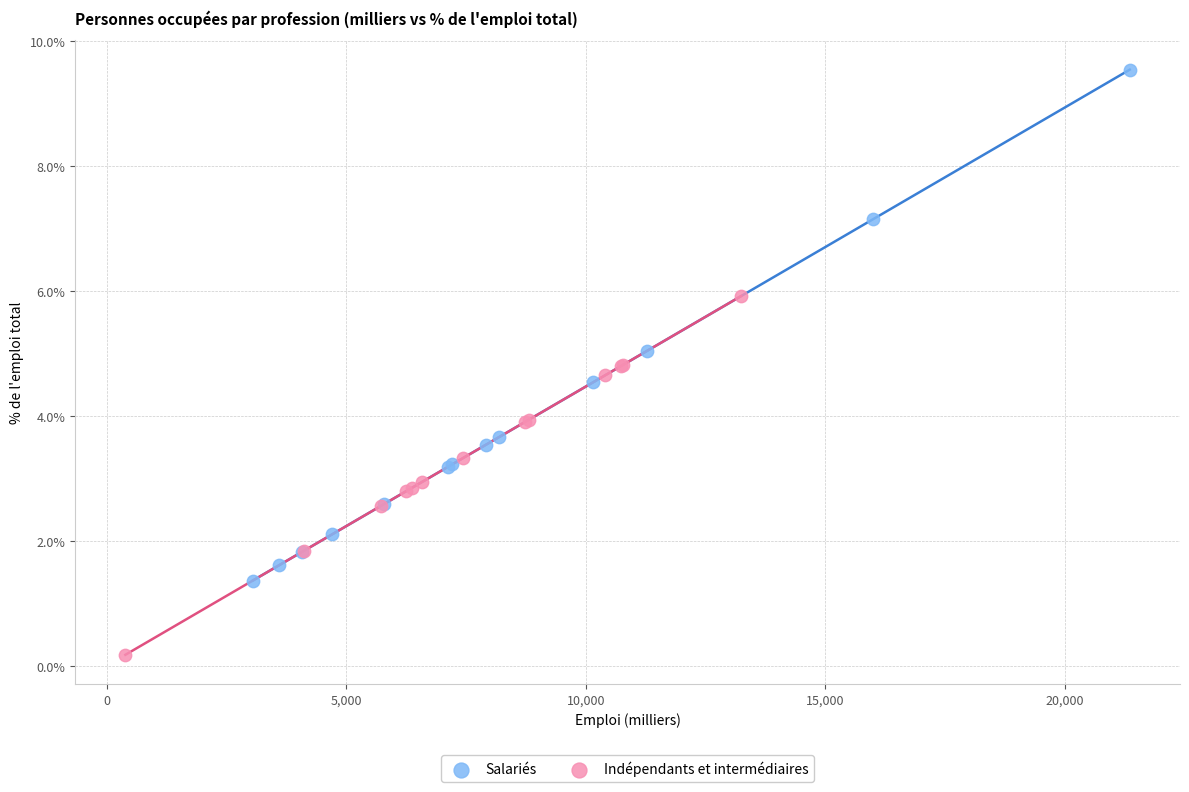

Which series reaches the minimum Y coordinate?

Indépendants et intermédiaires